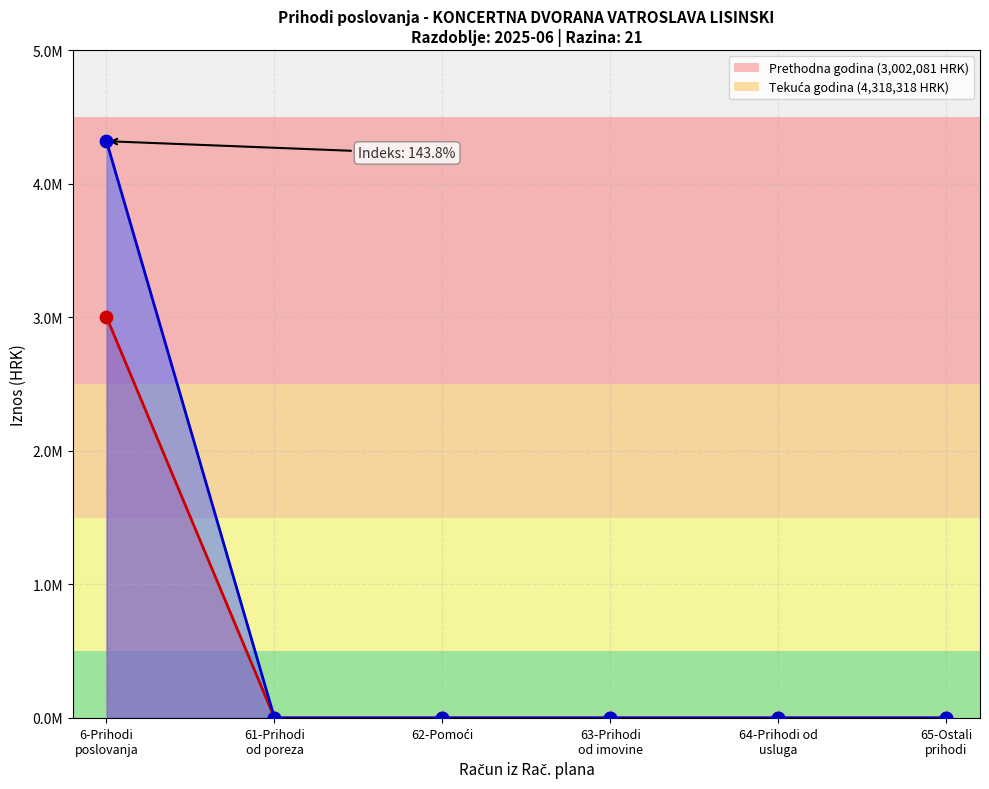

Which series reaches the maximum Y coordinate?

Ostvareno u izvještajnom razdoblju tekuće godine